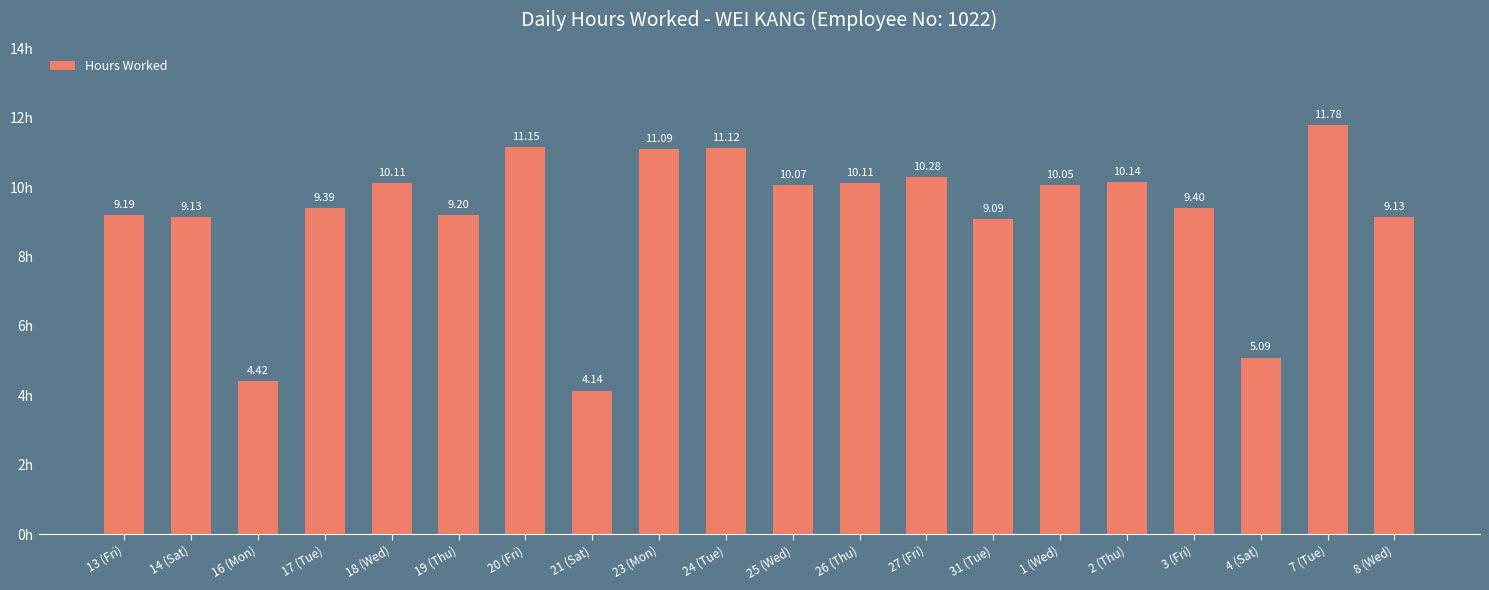

How many bars are there in total?

20